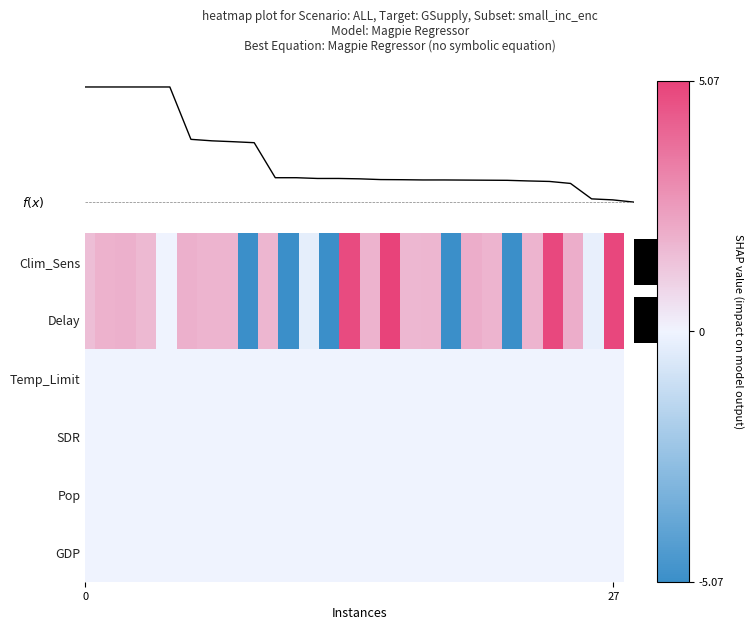

What is the spread (max minus min) of values at 9?

1.8